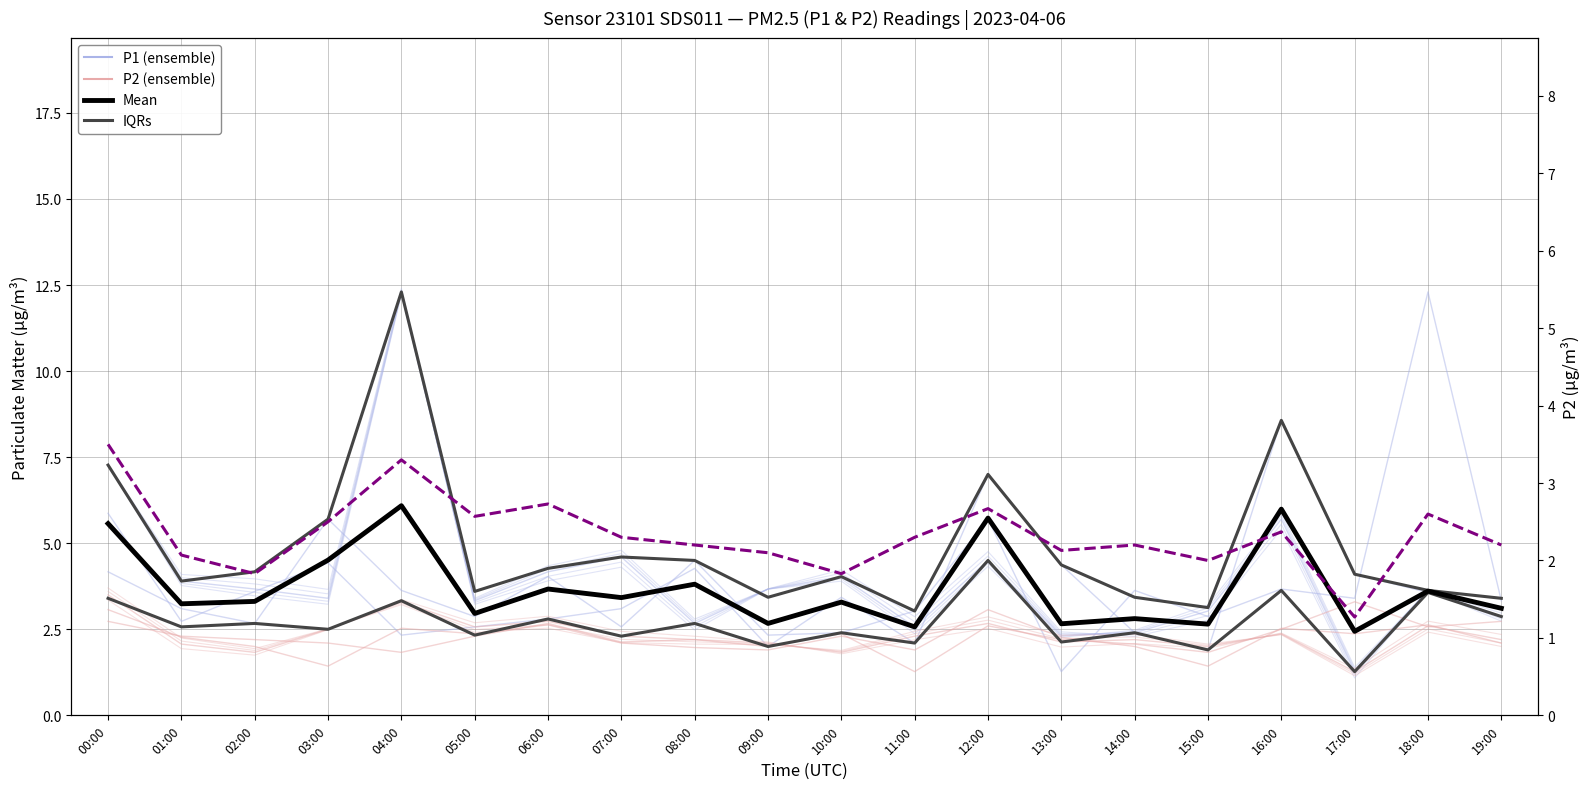

At which category does Mean reach its first local valley?

01:00